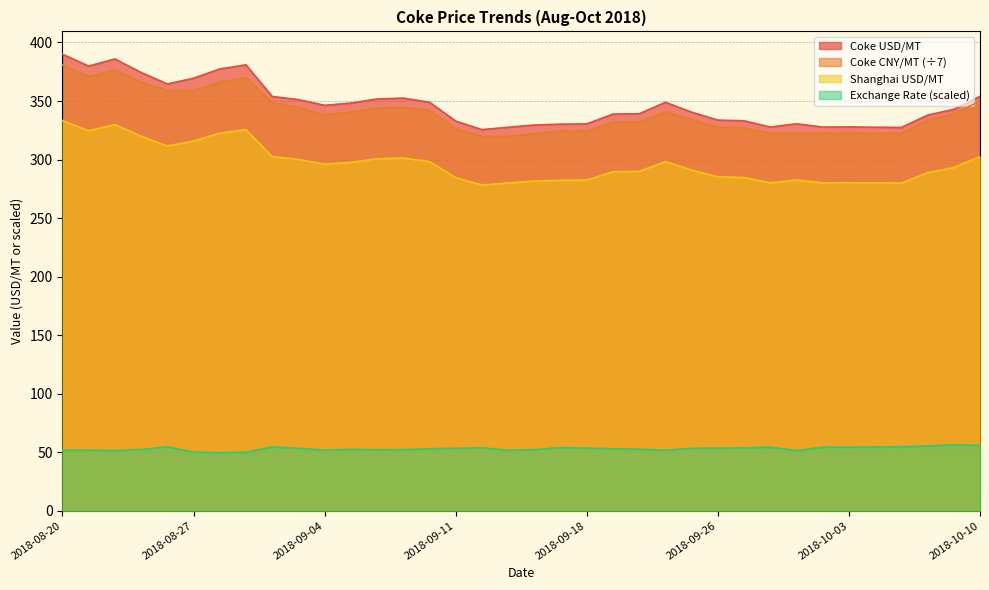

Reading right to left, transcribe all the data shown in this chart.

Coke USD/MT: 354.0	342.9	337.9	327.4	327.6	327.9	327.7	330.6	327.7	333.1	333.7	340.5	348.9	339.1	338.8	330.5	330.2	329.5	327.6	325.6	332.8	349.0	352.5	351.8	348.2	346.3	351.2	353.9	380.9	377.4	369.5	364.6	374.4	385.9	379.9	390.0
Coke CNY/MT: 349.8	339.3	333.4	322.4	322.4	322.4	322.4	322.4	322.4	327.1	327.4	334.0	340.6	331.9	332.0	324.3	324.5	322.1	319.8	319.8	326.4	342.0	344.6	343.9	340.7	338.1	344.5	348.4	370.0	366.2	358.9	359.0	366.1	376.4	370.9	380.8
Shanghai USD/MT: 302.6	293.1	288.8	279.9	280.0	280.2	280.1	282.5	280.1	284.7	285.2	291.0	298.2	289.9	289.6	282.5	282.3	281.6	280.0	278.3	284.5	298.3	301.3	300.7	297.6	296.0	300.2	302.5	325.6	322.6	315.8	311.6	320.0	329.9	324.7	333.3
Exchange Rate USD/CNY: 55.8	56.3	55.3	54.7	54.5	54.2	54.3	51.4	54.3	53.7	53.4	53.3	51.7	52.6	52.9	53.4	53.9	52.2	51.7	53.8	53.3	53.0	52.2	52.1	52.4	51.7	53.3	54.6	50.0	49.6	50.0	54.6	52.3	51.4	51.7	51.7